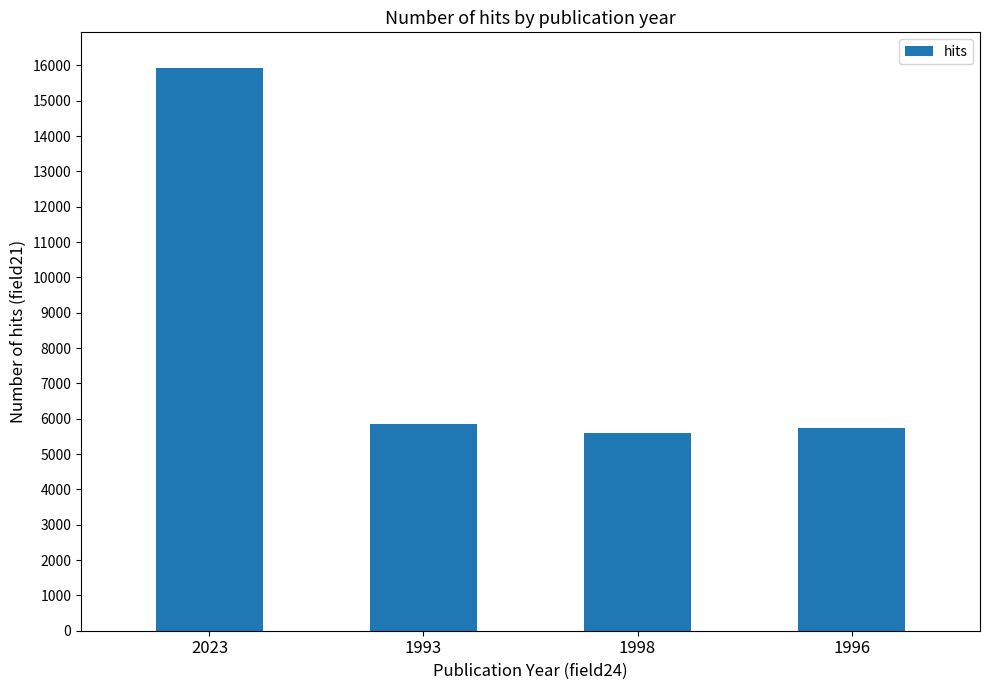

What is the greatest value displayed?

15934